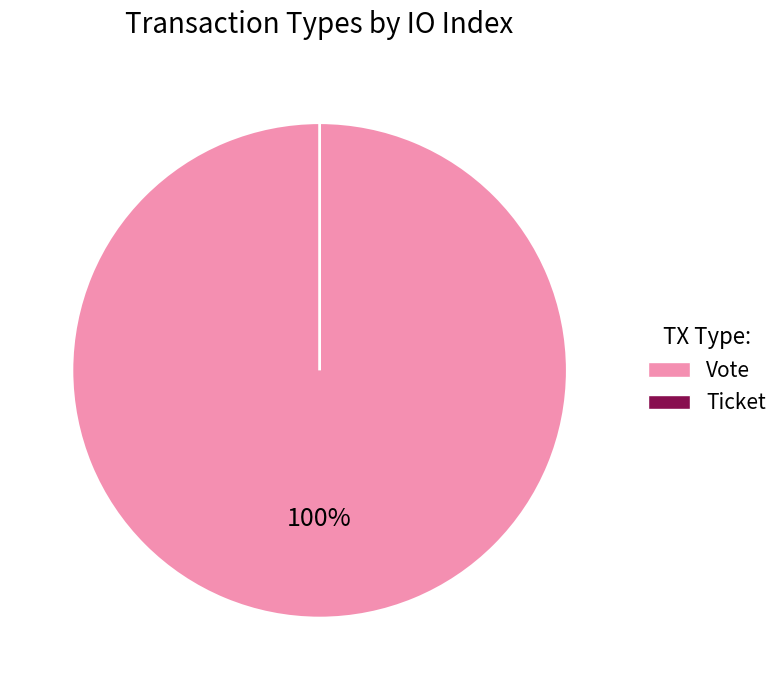

What is the largest slice in the pie chart?

Vote